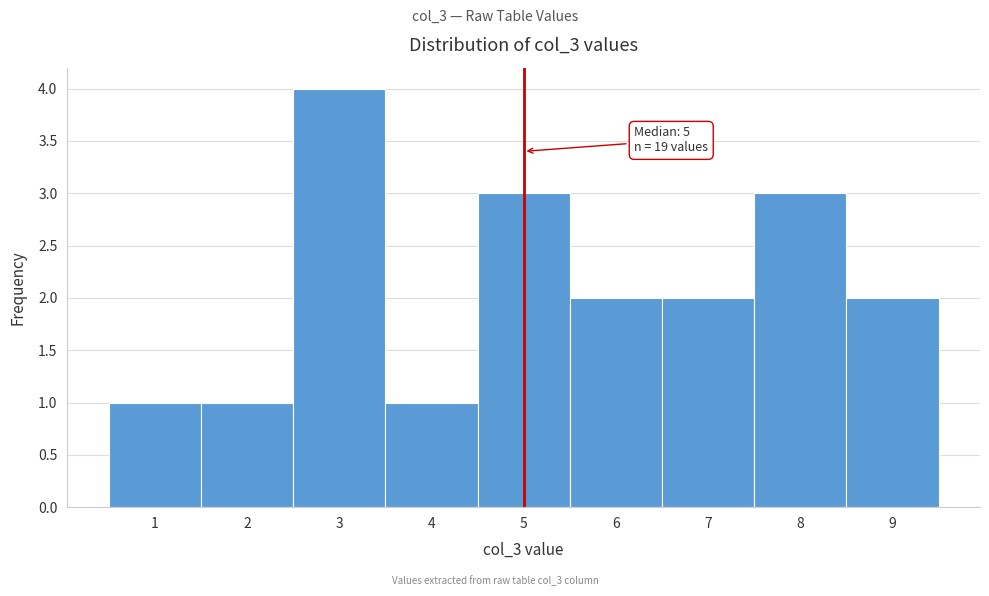

Which range on the x-axis has the tallest bar?

2.5 to 3.5